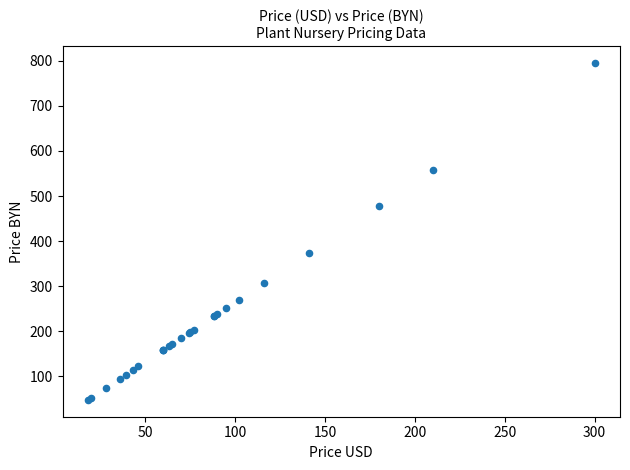

What Y value in the scatter plot is closest to 421?

374